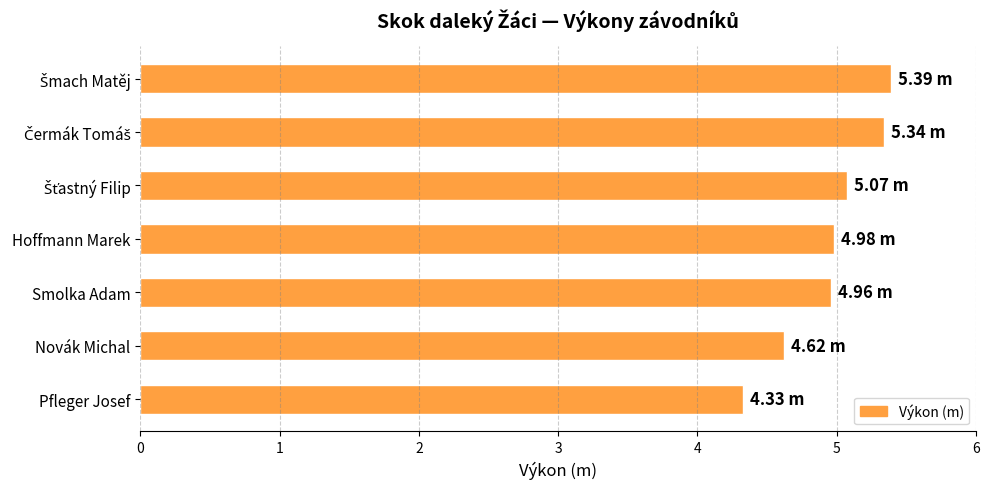

What is the difference between the values at Novák Michal and Hoffmann Marek?

0.4